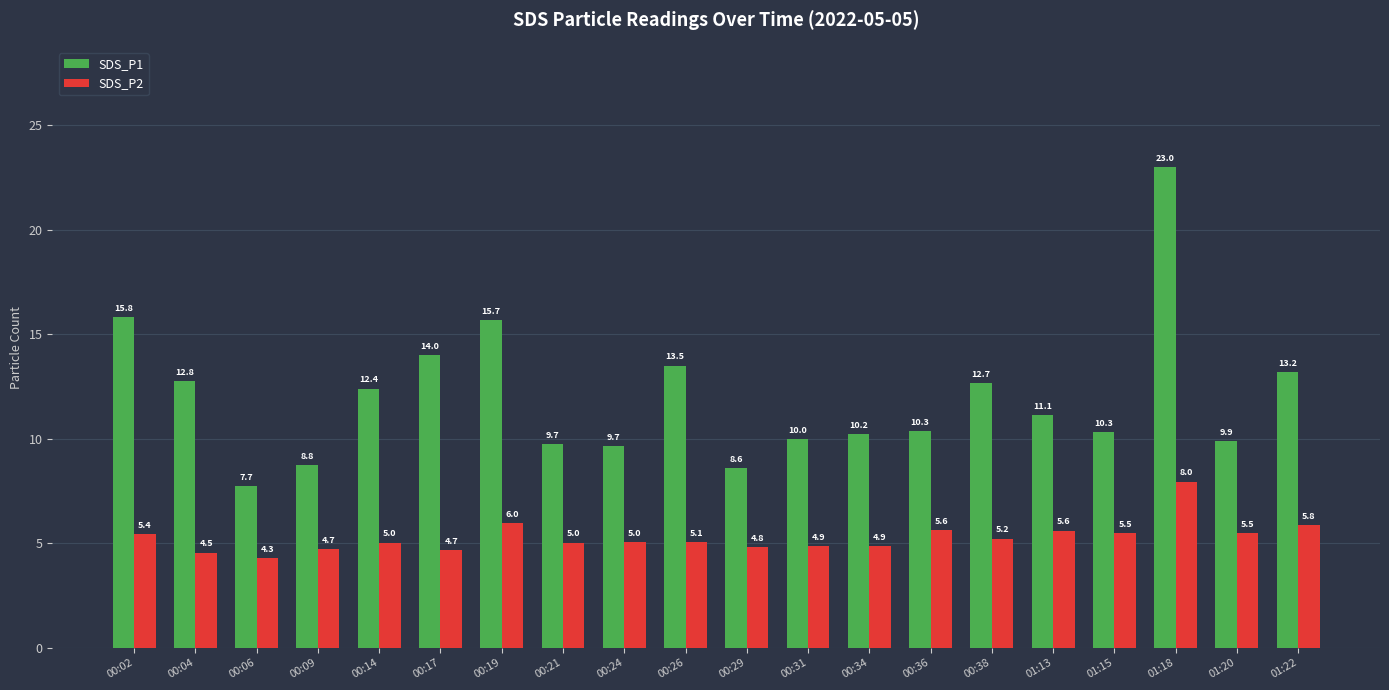

What is the total value across all series at 00:14?

17.4